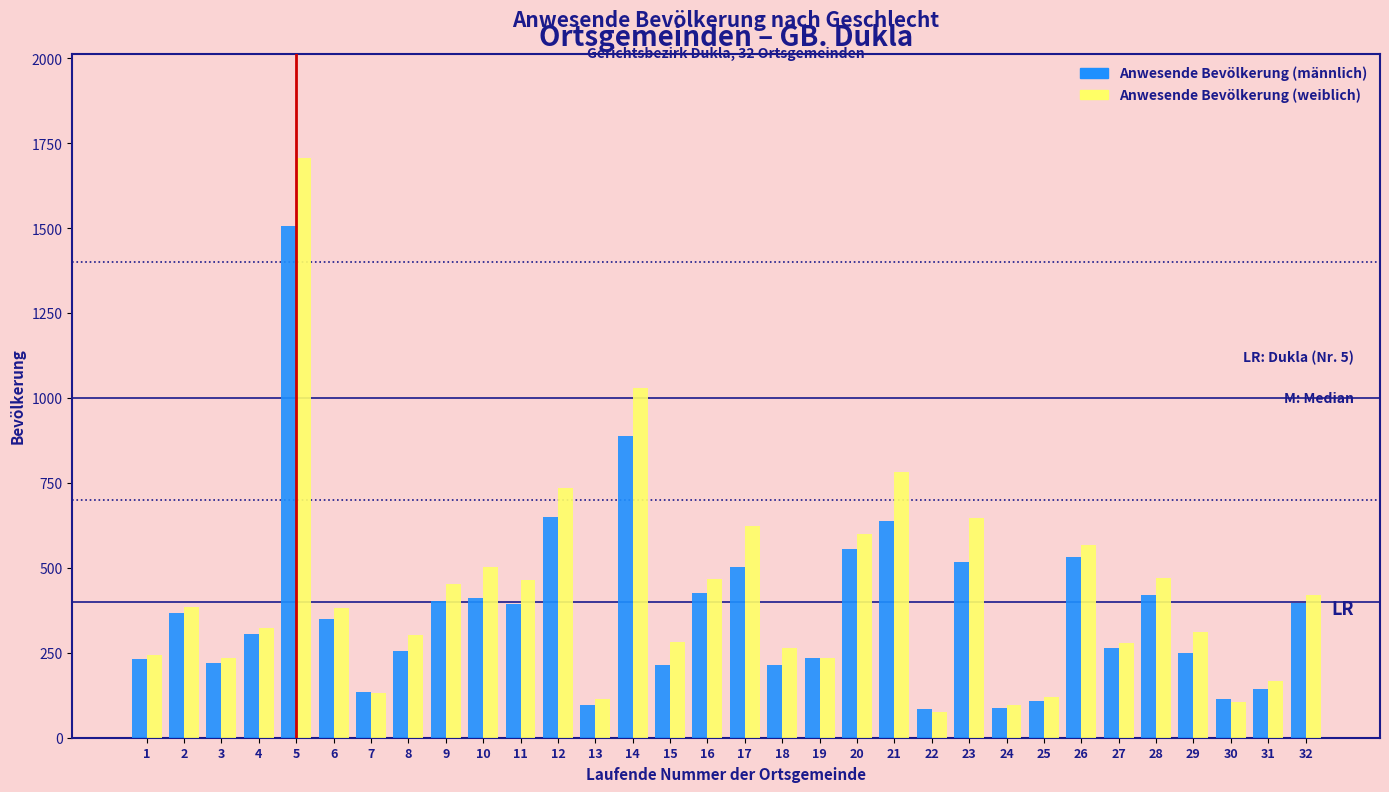

What is the sum of the Anwesende Bevölkerung (männlich) values at 29 and 22?

334